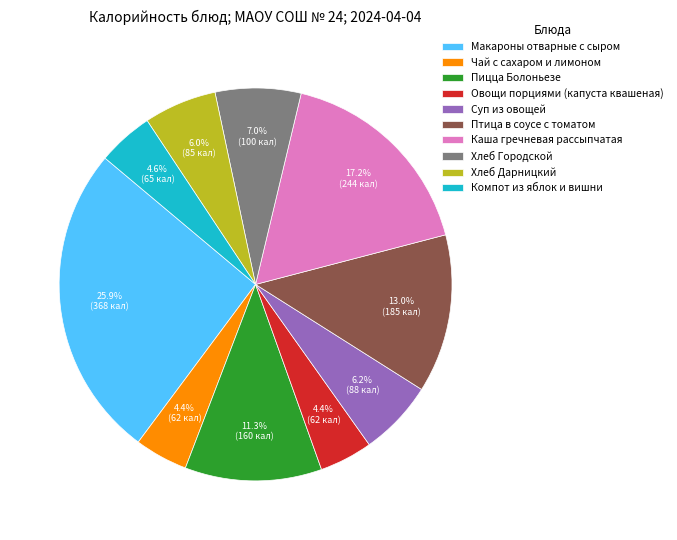

Does Хлеб Дарницкий account for over 50% of the chart?

No